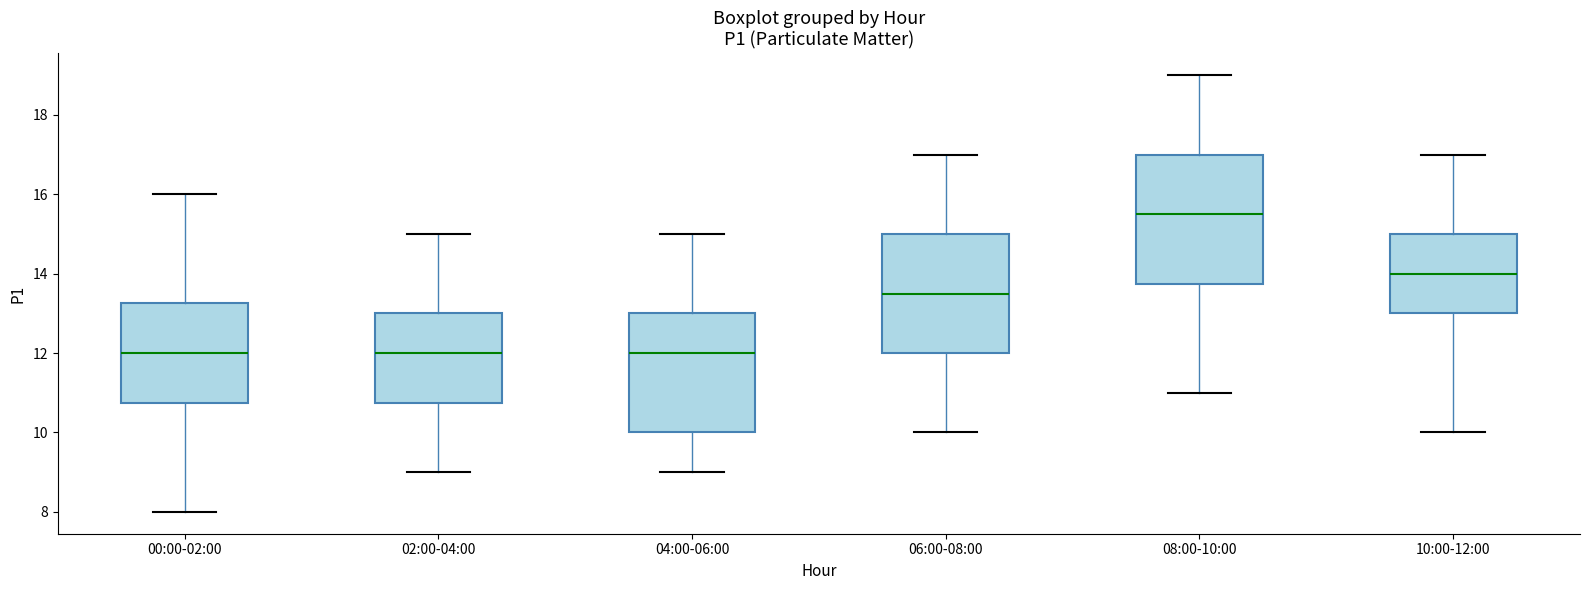

Which box is the tallest, from its lower edge to its upper edge?

08:00-10:00